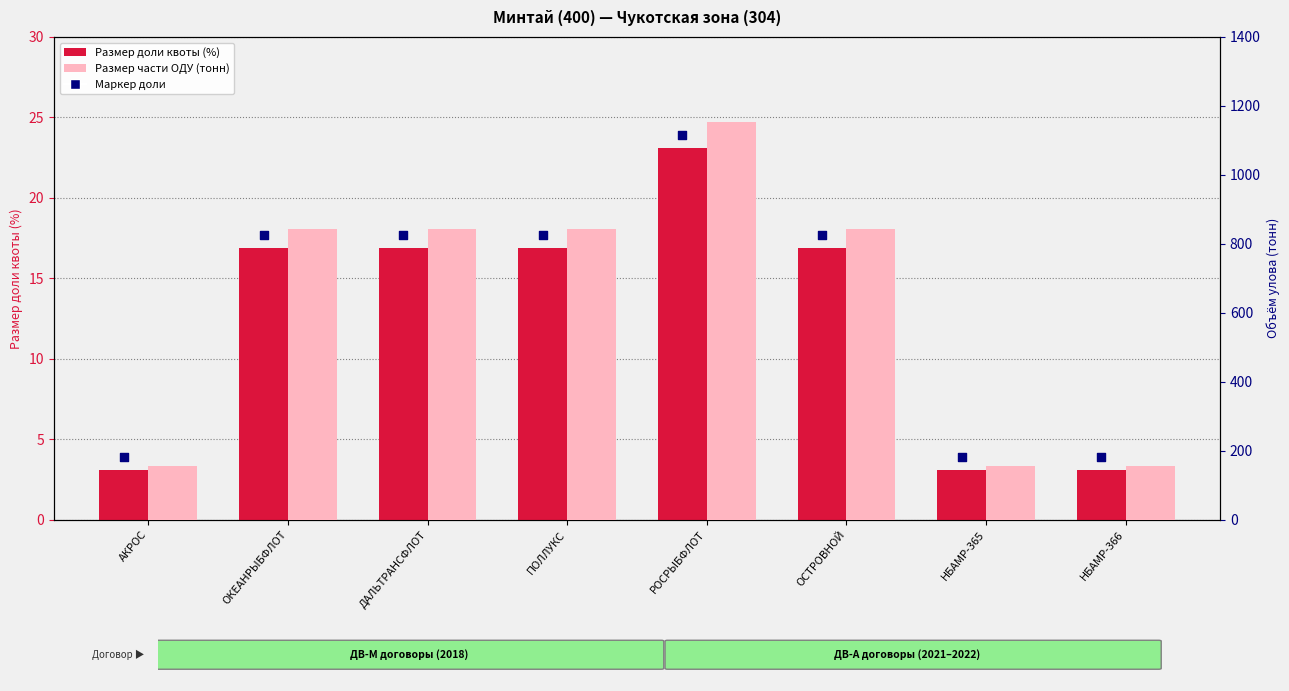

What is the total value across all series at АКРОС?

162.5